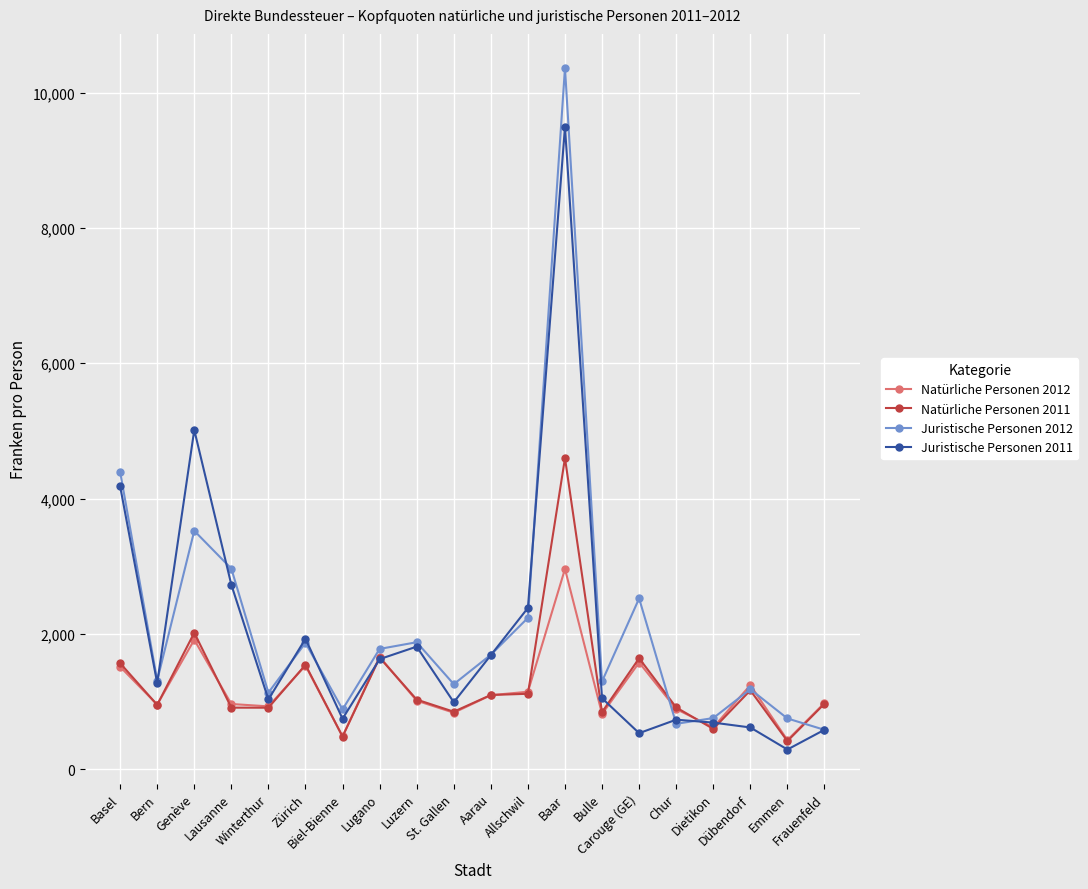

The Natürliche Personen 2012 series shows 834 at St. Gallen. True or false?

True